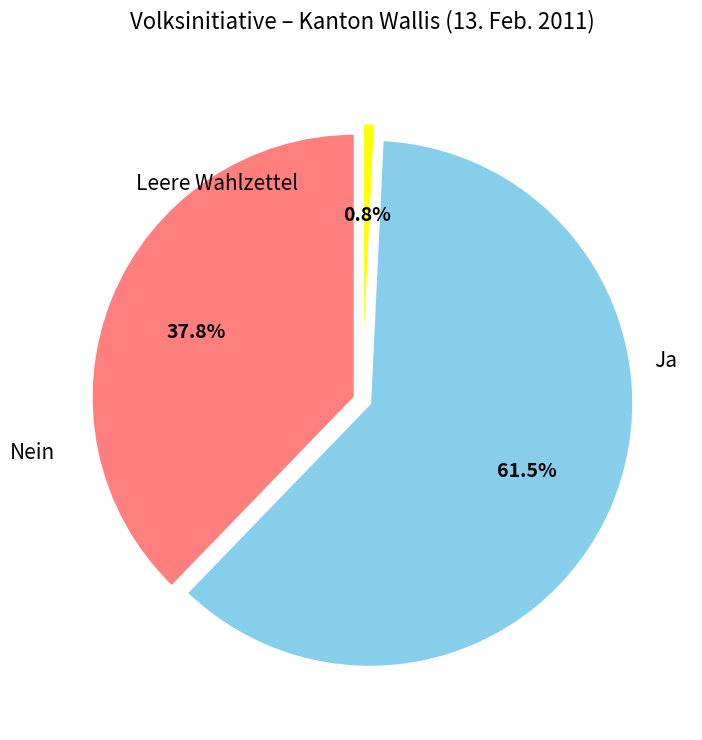

To the nearest percent, what is the average slice percentage?

33%